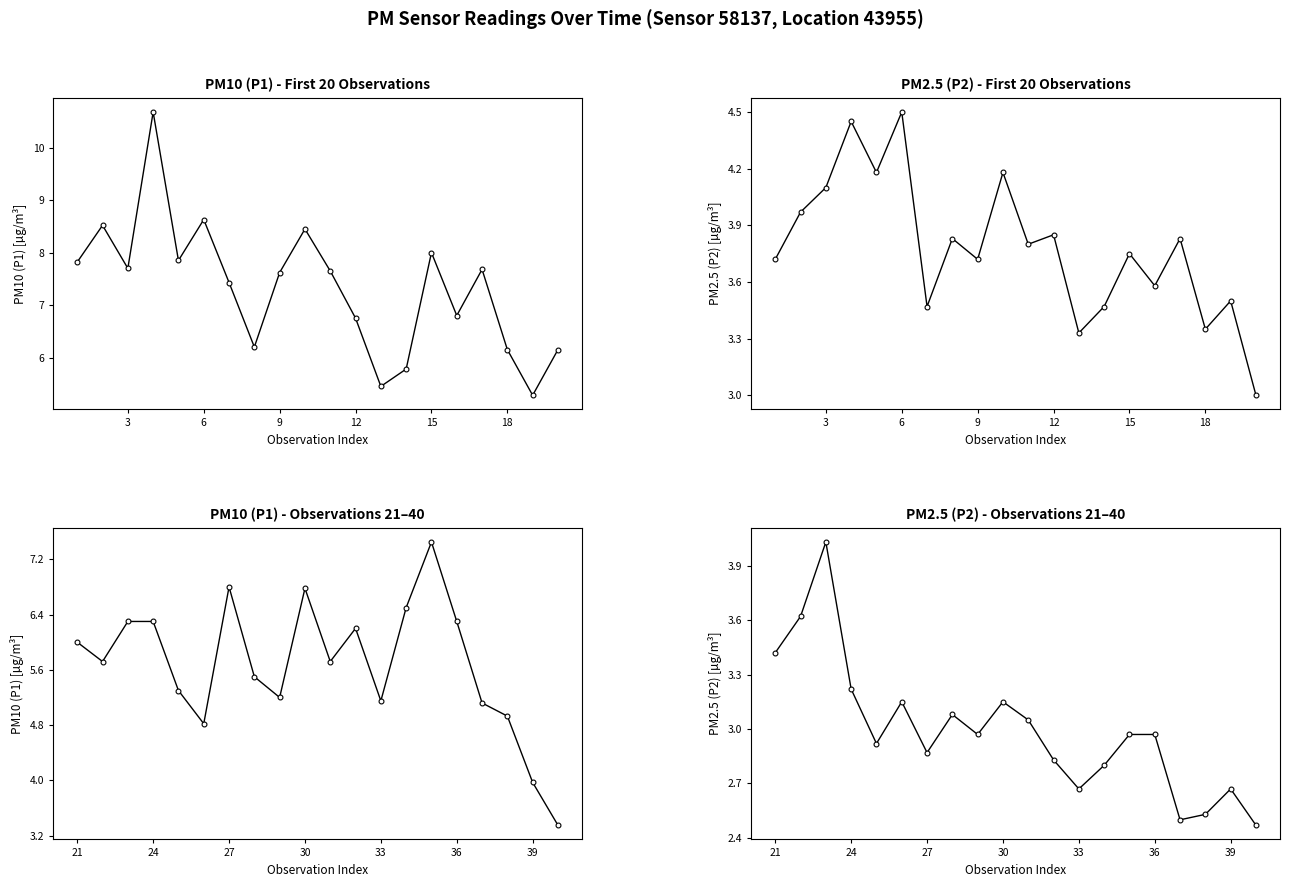

True or false: PM2.5 (P2) and PM10 (P1) cross at least once.

False